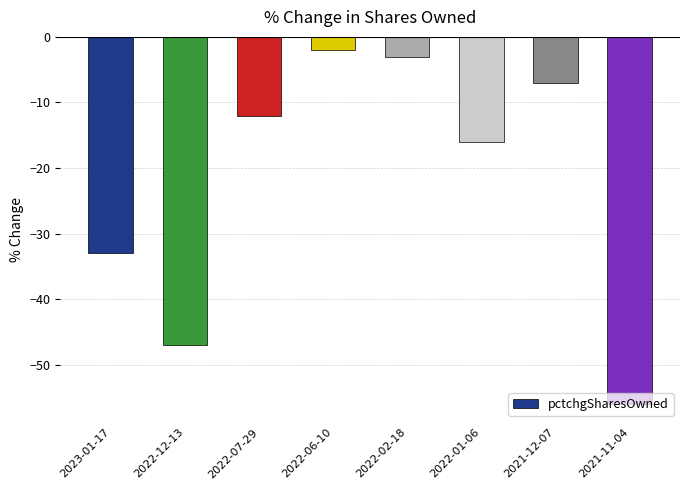

What is the maximum value shown in the chart?

-2